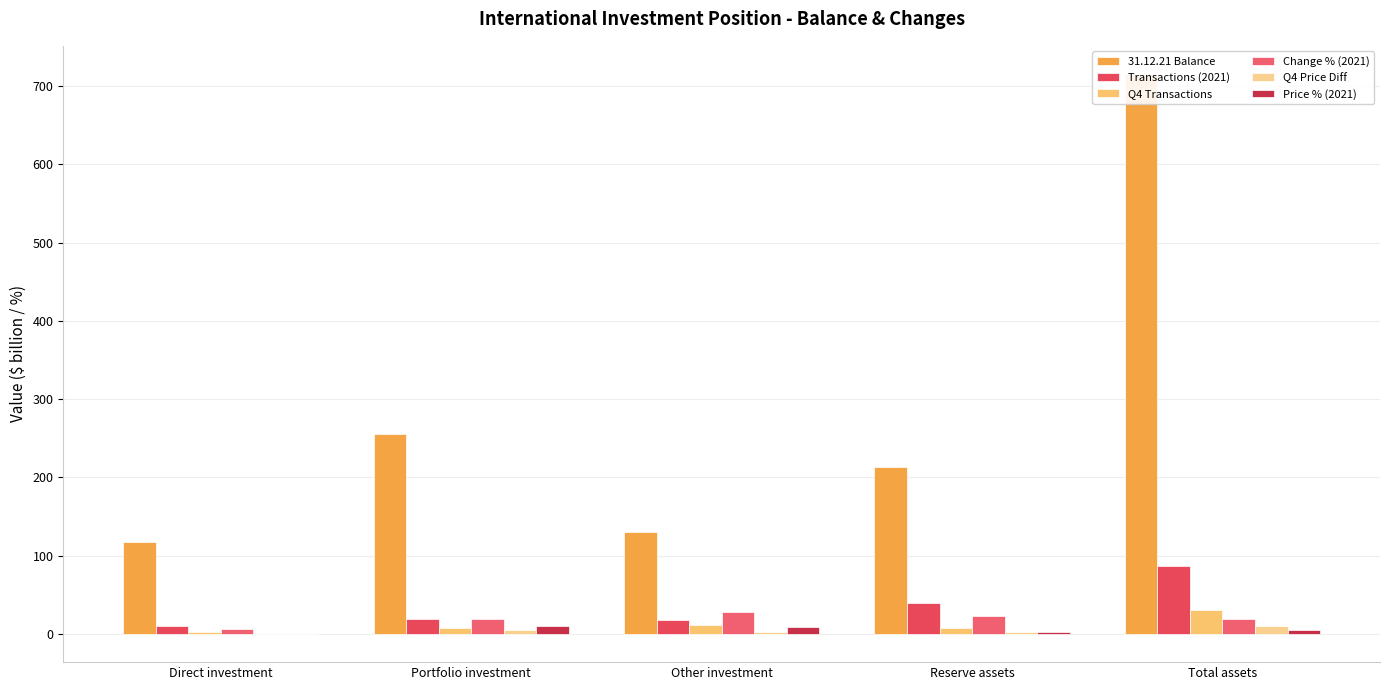

What is the difference between the Change % (2021) values at Reserve assets and Other investment?

4.8